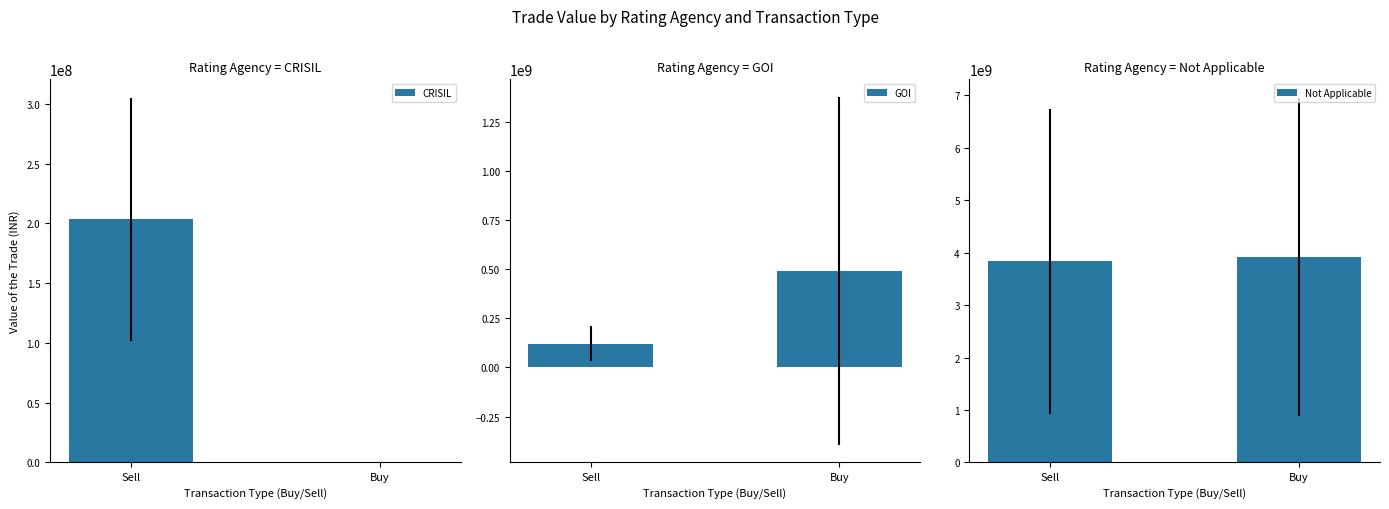

What is the label of the 1st bar from the left?

Sell